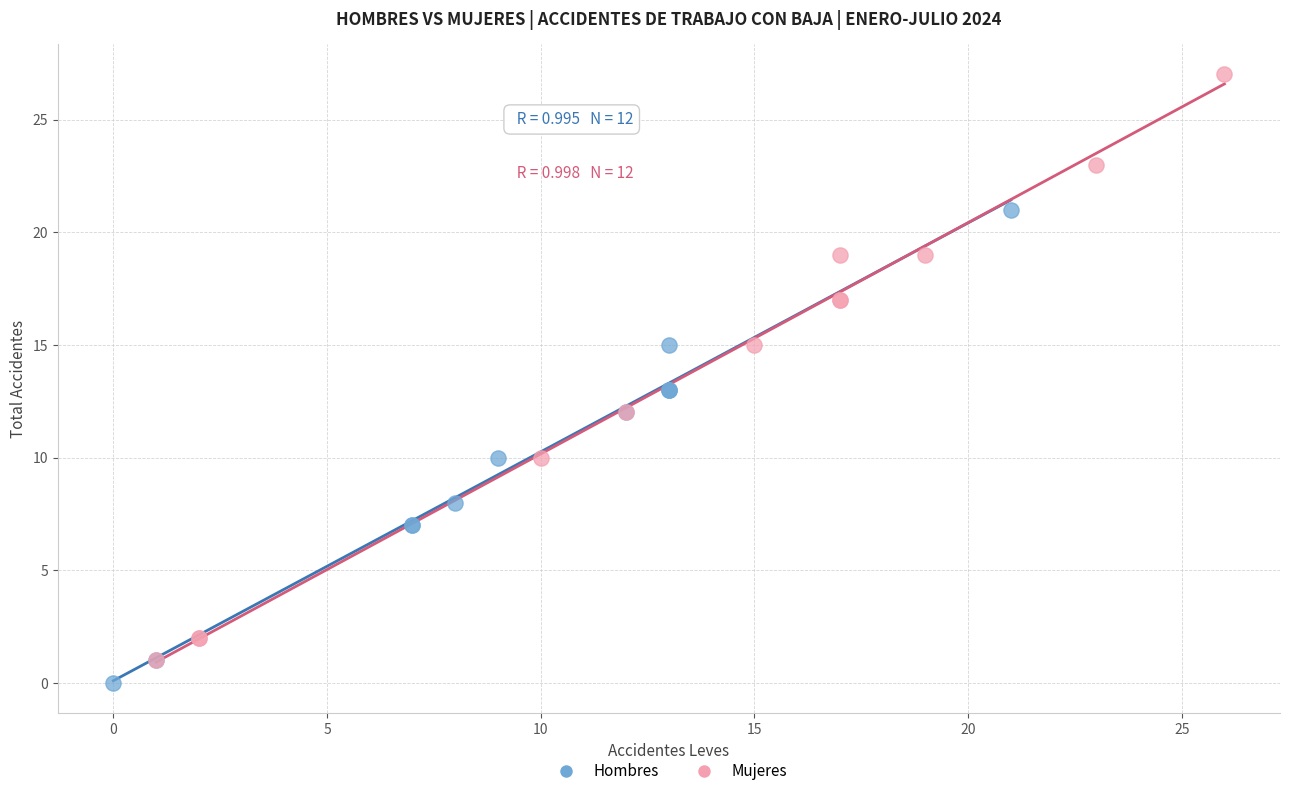

What are all the series names shown in the legend?

Hombres, Mujeres